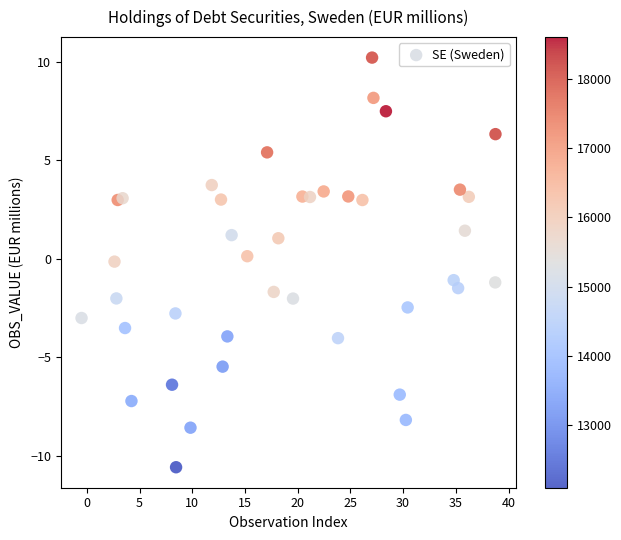

What is the range of Y values (max minus min)?

20.8